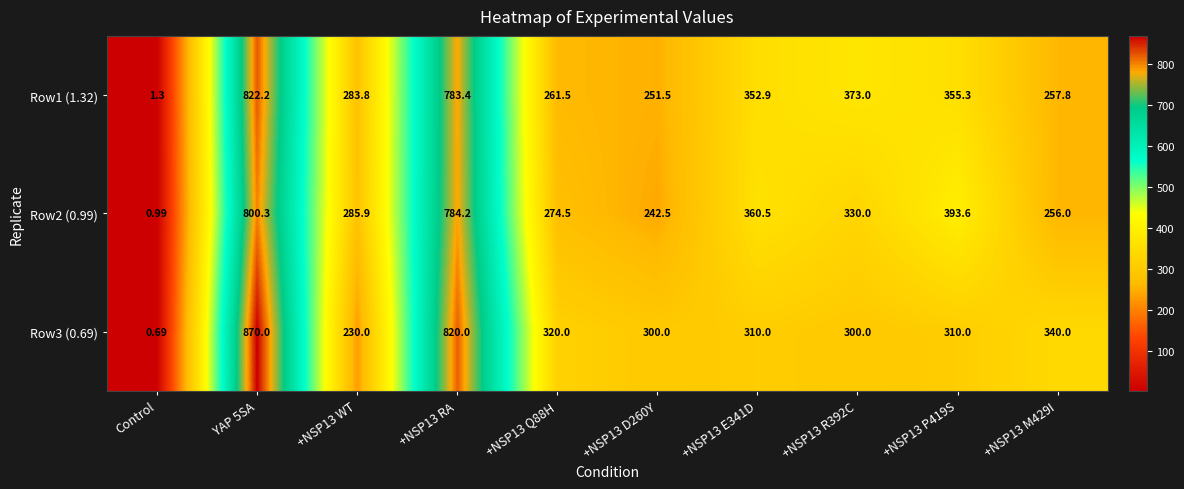

At which label does Row2 (0.99) reach its minimum?

Control